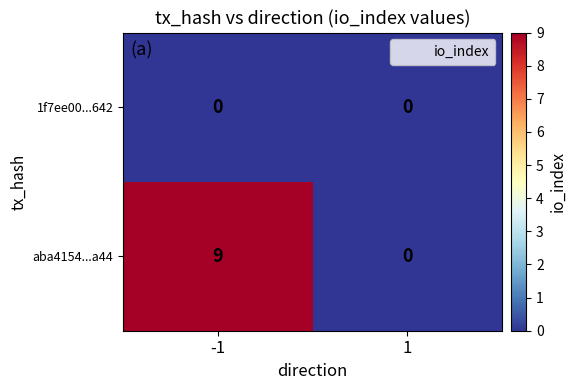

The aba4154...a44 series shows 16 at -1. True or false?

False